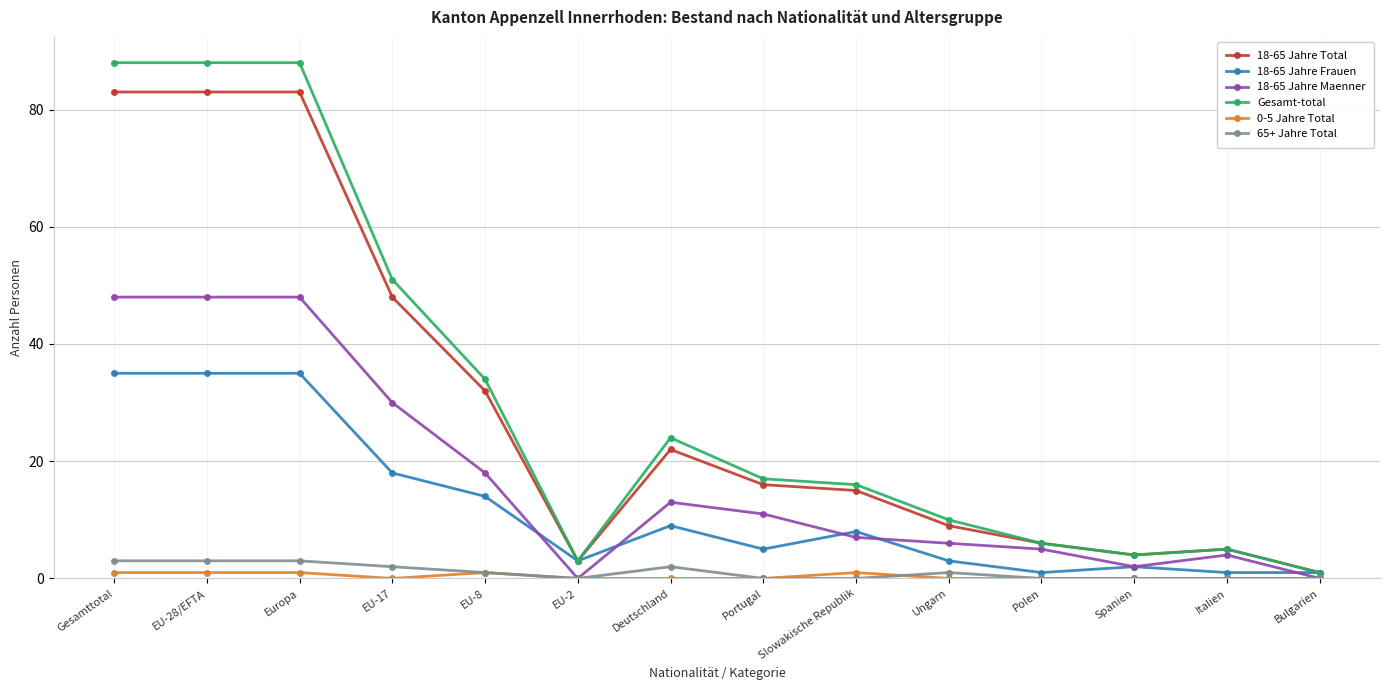

What is the value of the 18-65 Jahre Frauen point at the 11th from the left?

1